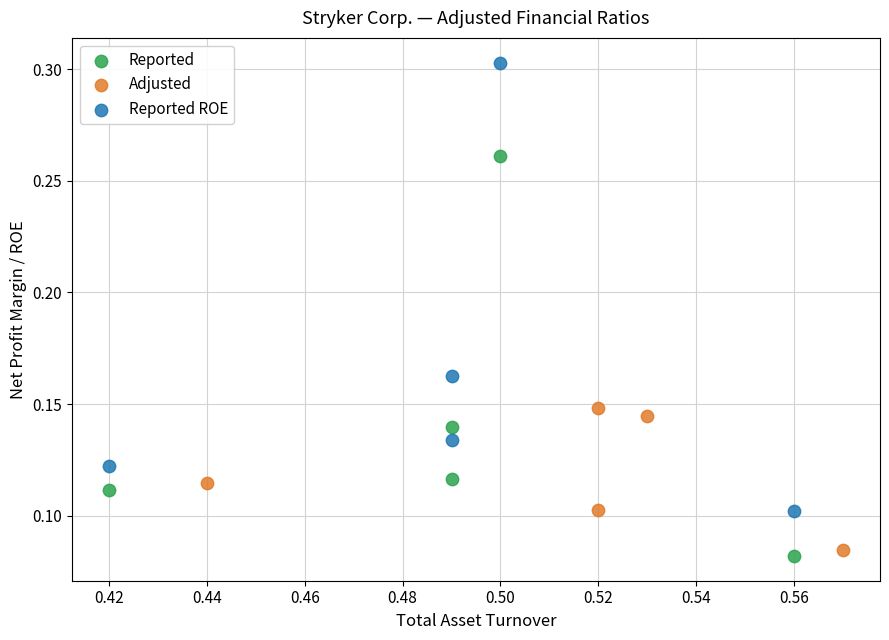

Which series reaches the minimum Y coordinate?

Reported